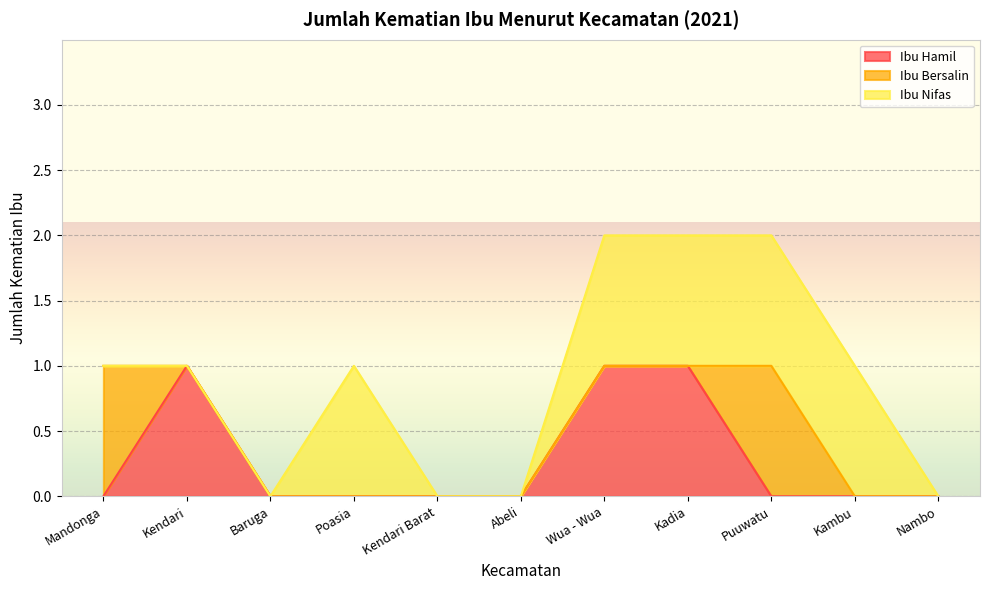

Between Wua - Wua and Puuwatu, which series saw the biggest shift?

Ibu Hamil